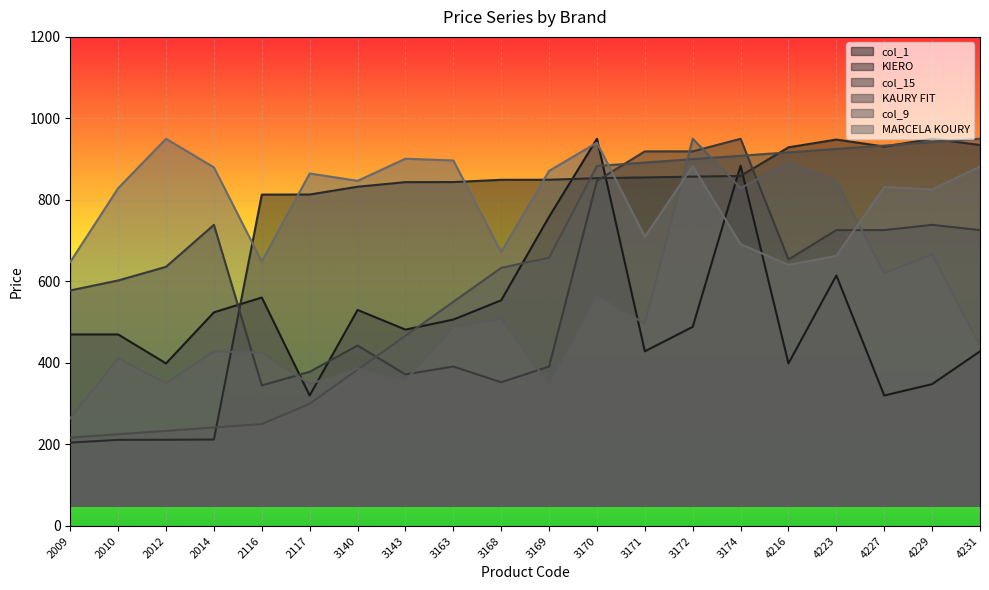

In col_1, how many points are lower than both neighbors (excluding endpoints)?

6